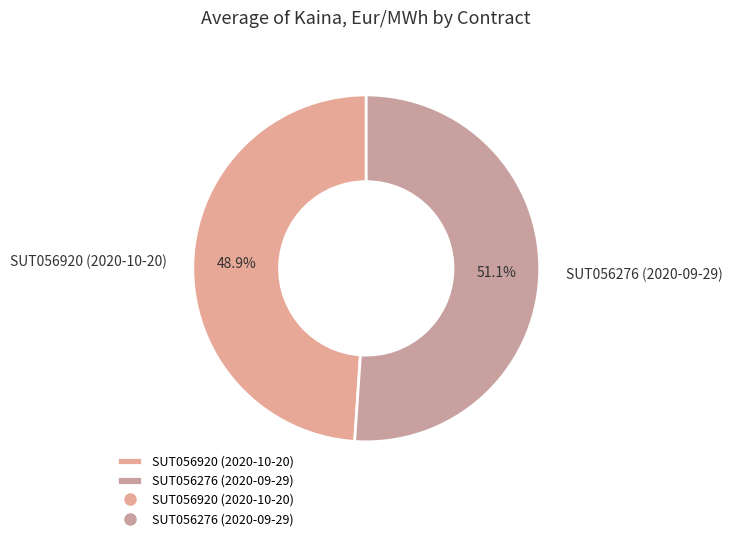

Which slice represents more than half of the pie?

SUT056276 (2020-09-29)